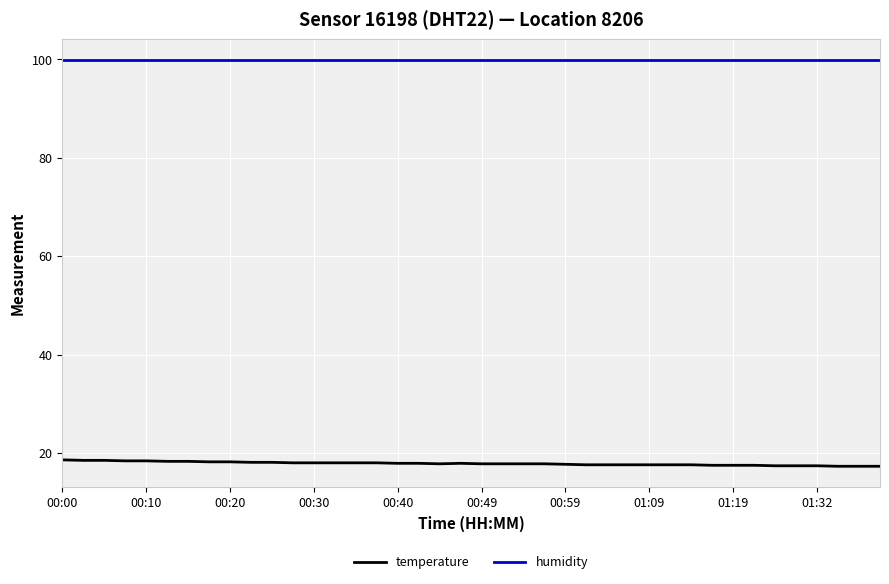

What is the lowest value of the temperature series?

17.3